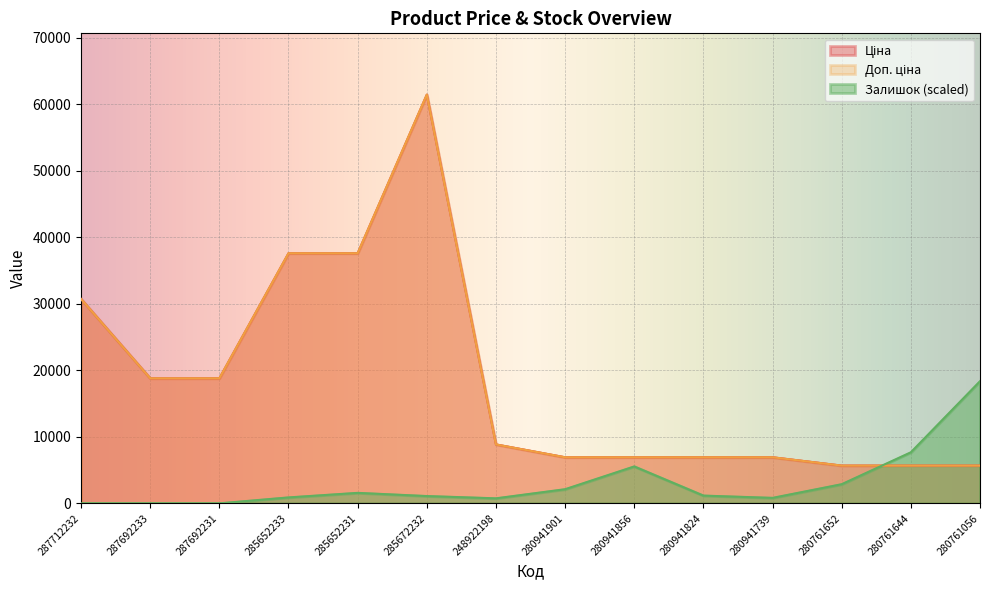

Reading right to left, what are all the values shown in this chart?

Ціна: 5673.8	5673.8	5673.8	6925.7	6925.7	6925.7	6925.7	8856.7	61434.3	37593.6	37593.6	18796.8	18796.8	30717.1
Доп. ціна: 5673.8	5673.8	5673.8	6925.7	6925.7	6925.7	6925.7	8856.7	61434.3	37593.6	37593.6	18796.8	18796.8	30717.1
Залишок: 18361.8	7673.6	2877.6	822.2	1164.7	5549.6	2123.9	753.7	1096.2	1575.8	890.7	0.0	0.0	0.0